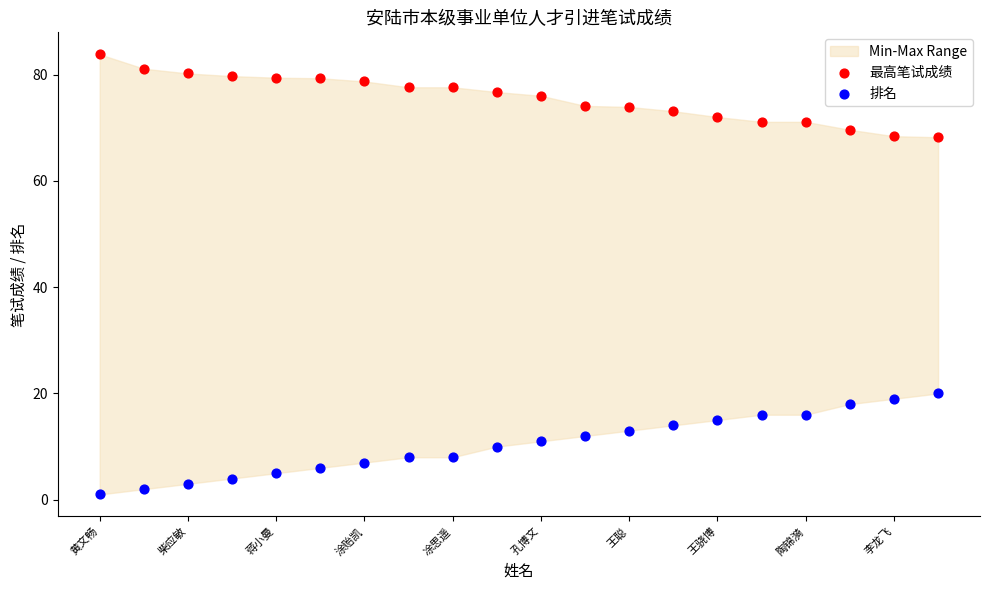

Across all data points, what is the range of Y values (max minus min)?

82.8